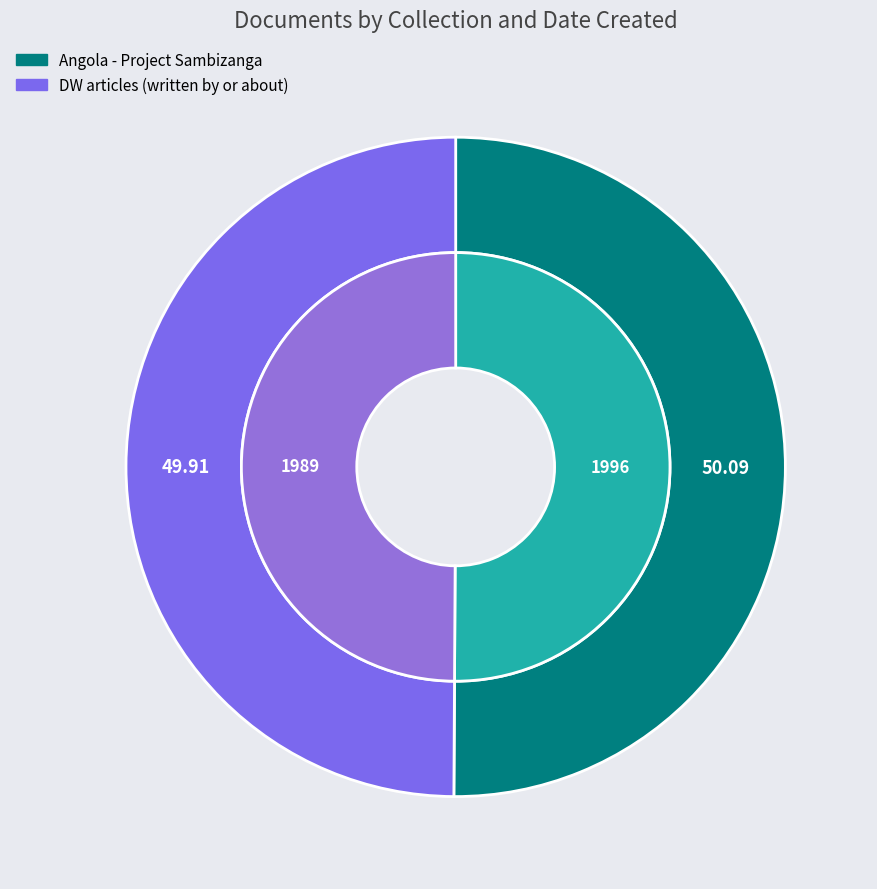

How many slices are in this pie chart?

2